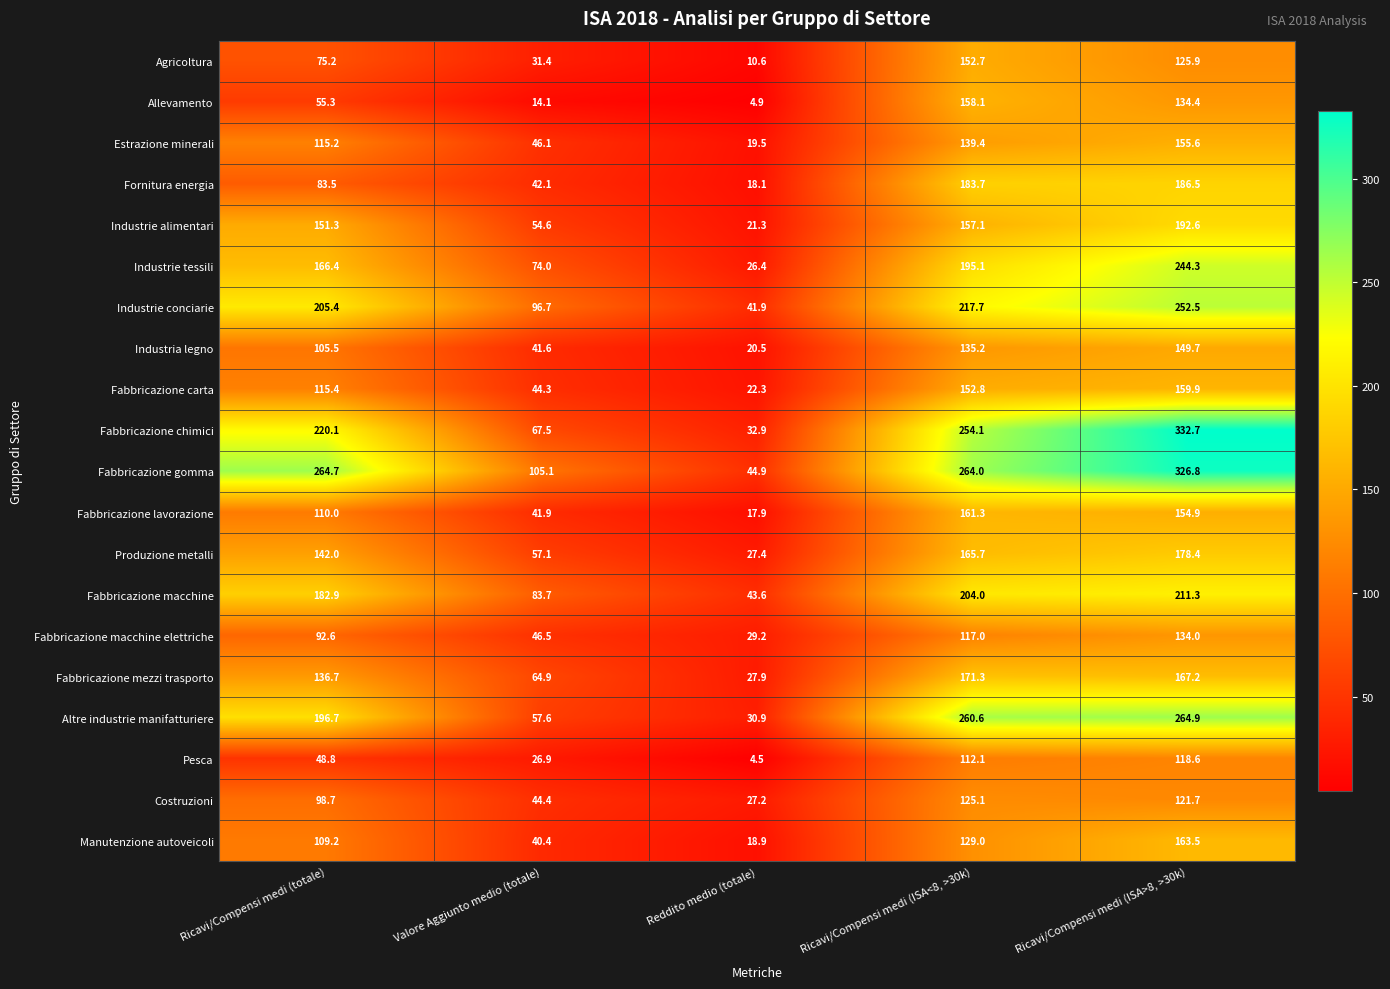

What is the total value across all series at Reddito medio (totale)?

490.8